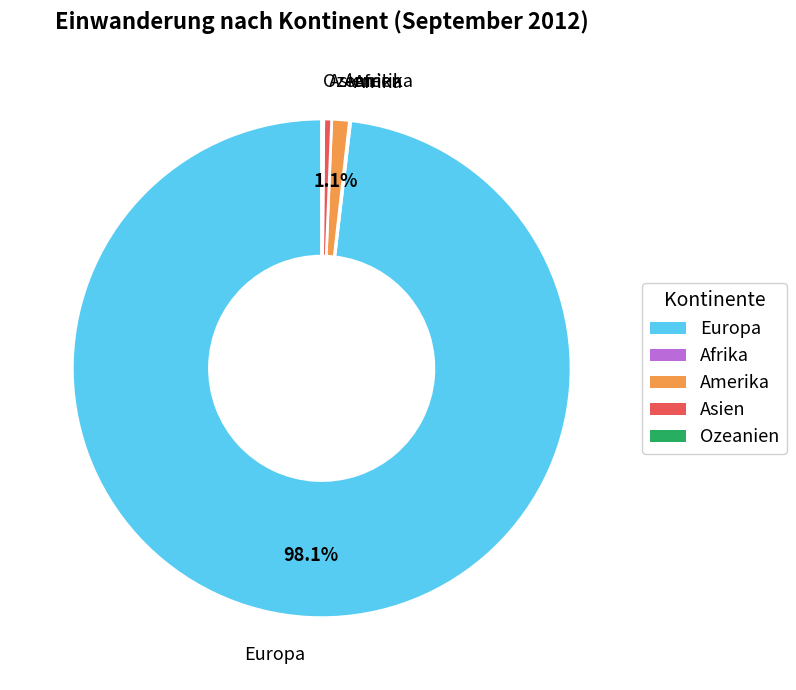

Is it true that Asien is 11% of the pie?

False